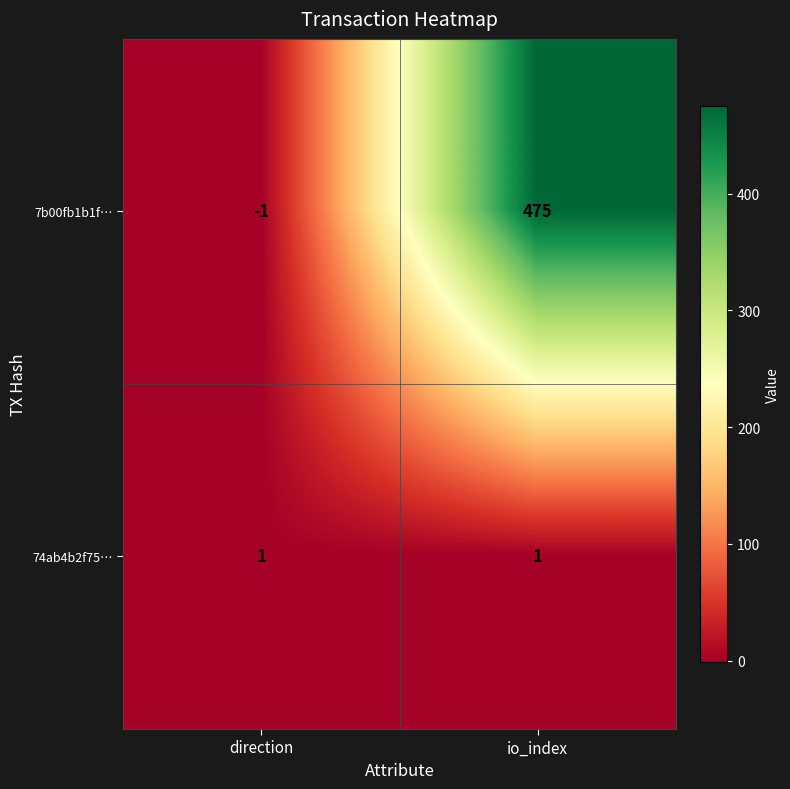

Reading left to right, extract all data points from this chart.

7b00fb1b1f…: -1	475
74ab4b2f75…: 1	1